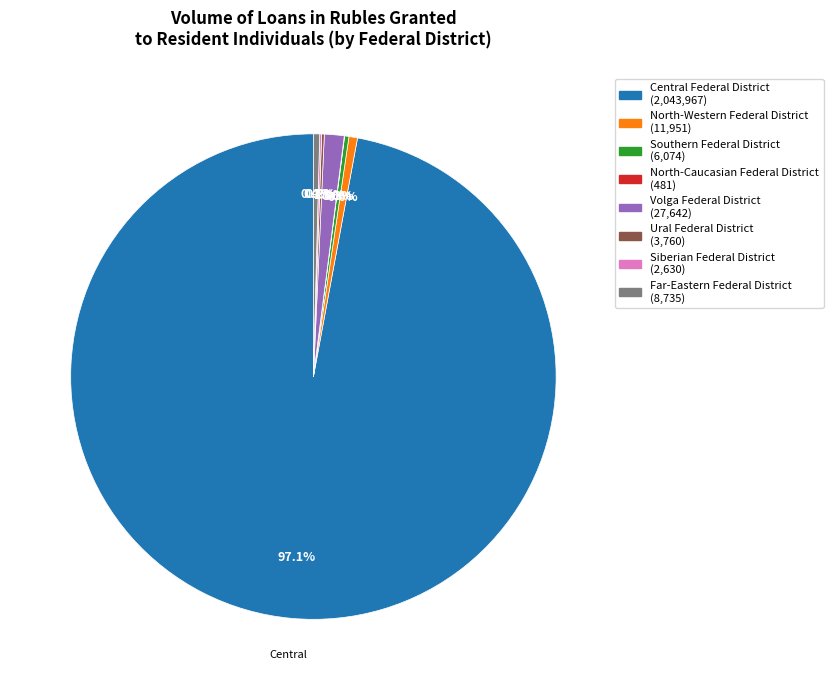

To the nearest percent, what is the difference between the largest and smallest slice percentages?

97%